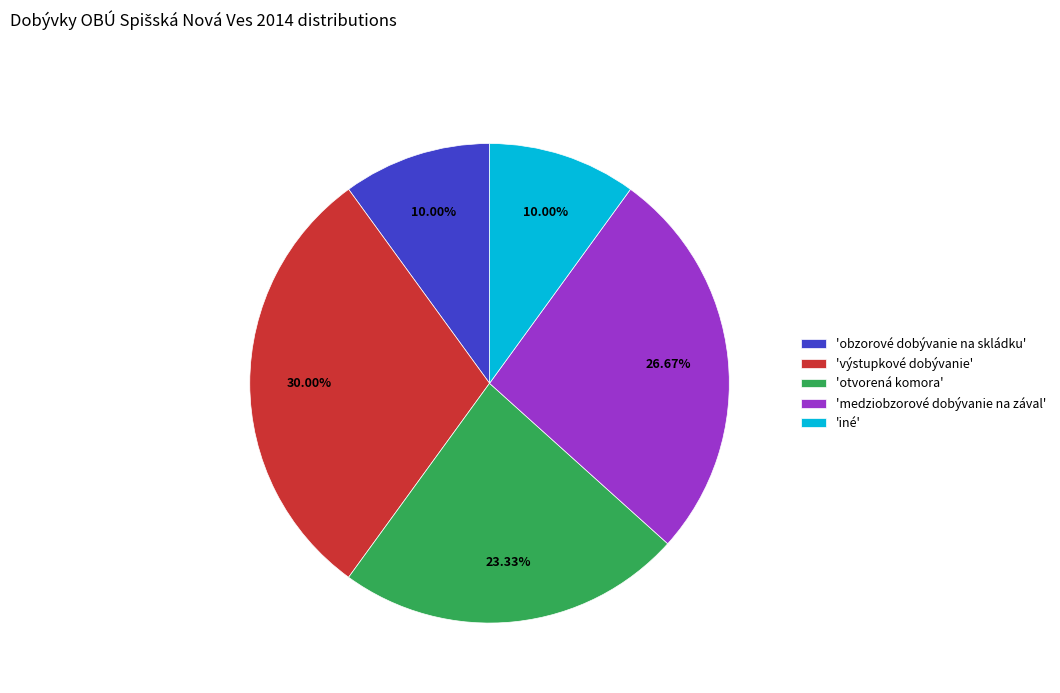

To the nearest percent, what is the average slice percentage?

20%